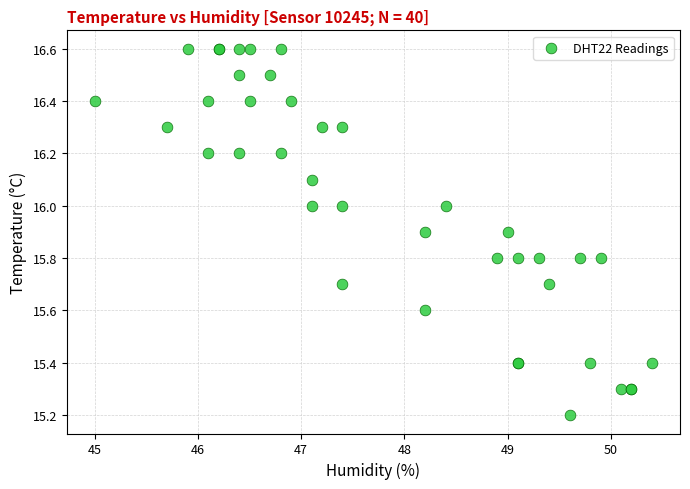

What Y value in the scatter plot is closest to 15?

15.2